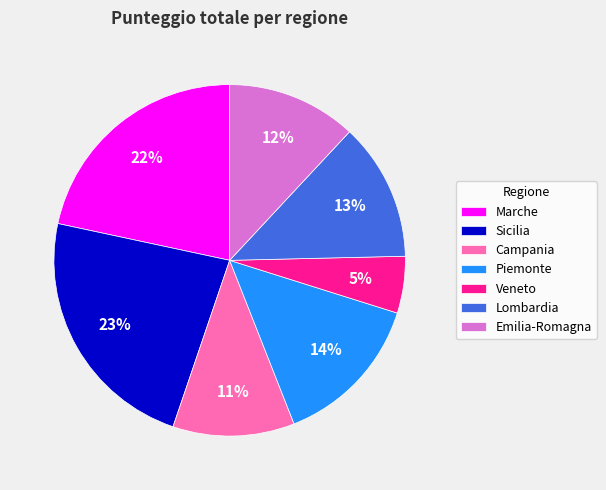

To the nearest percent, what is the difference between the largest and smallest slice percentages?

18%